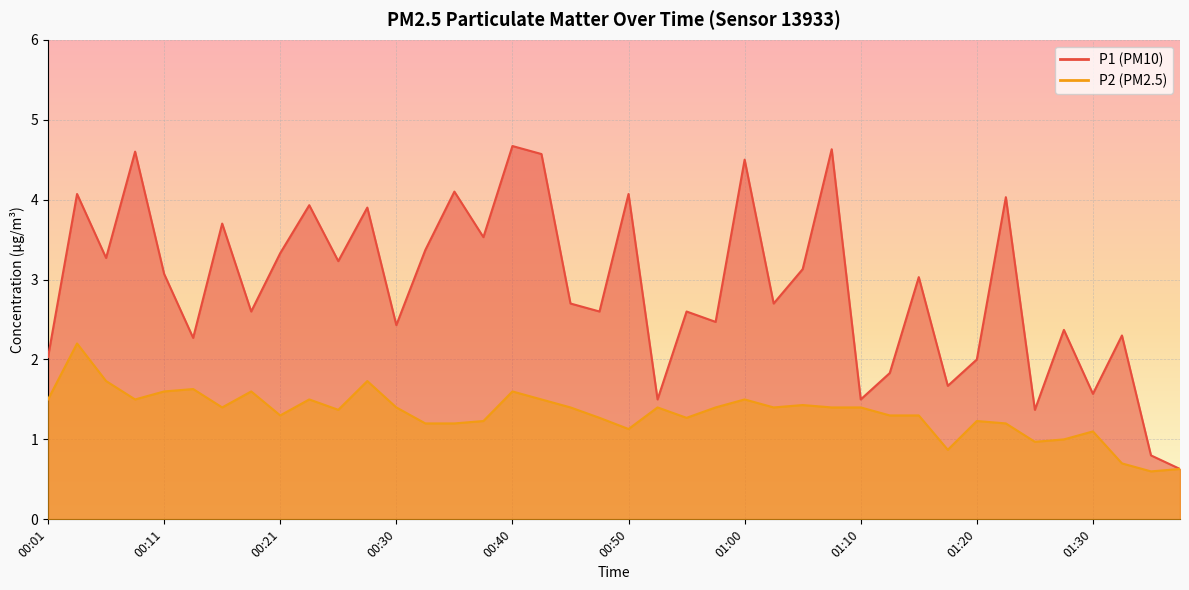

What is the spread (max minus min) of values at 01:30?

0.5